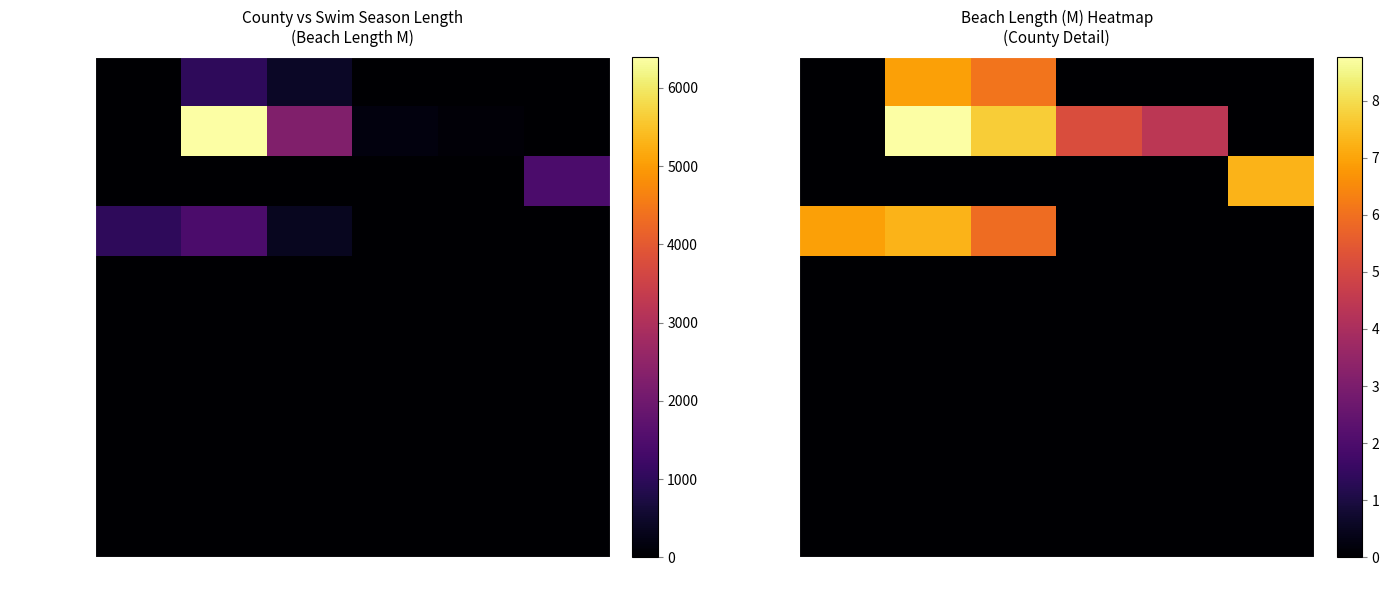

Between 105 and 98, which is larger?

105